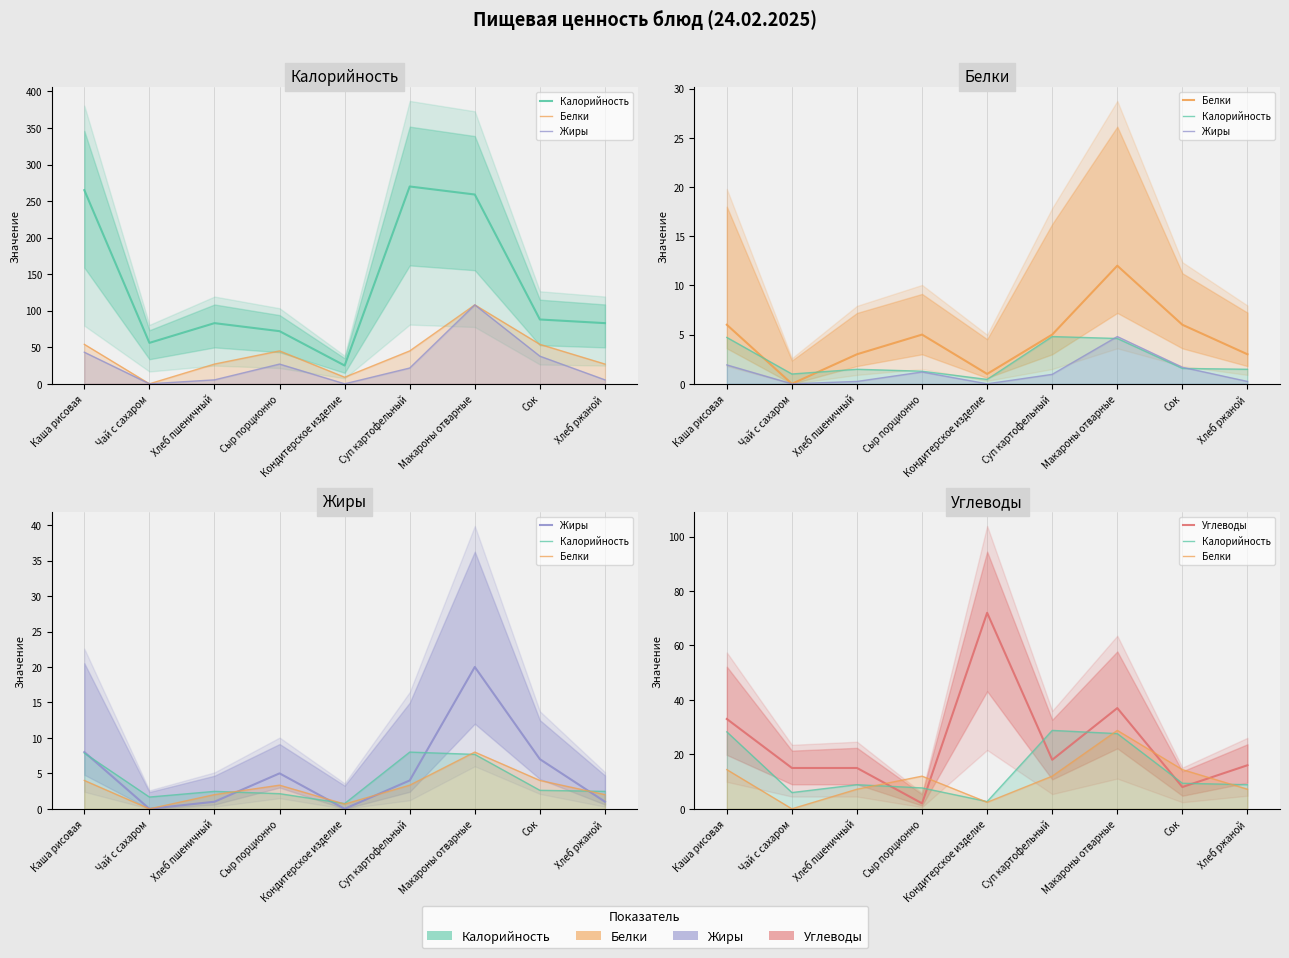

How many interior local valleys does the Белки series have?

2